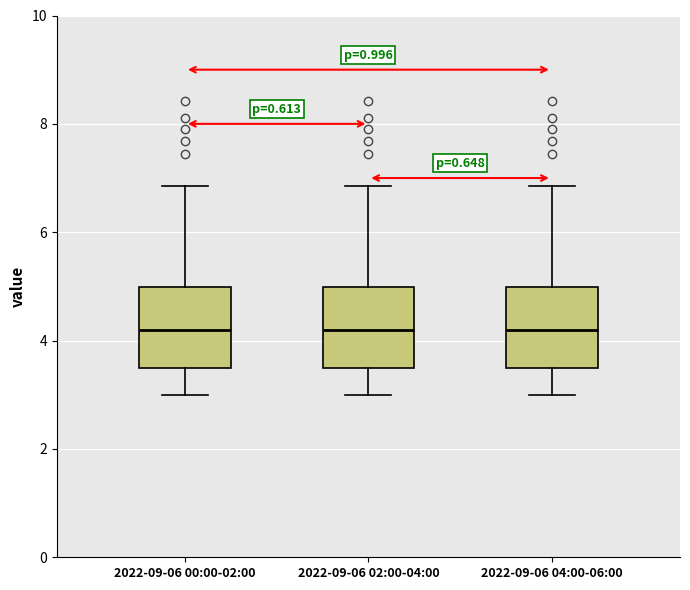

Where does the median line of the box for 2022-09-06 02:00-04:00 sit on the y-axis? The values are not printed on the chart, so give them approximately, as read against the axis.

4.2